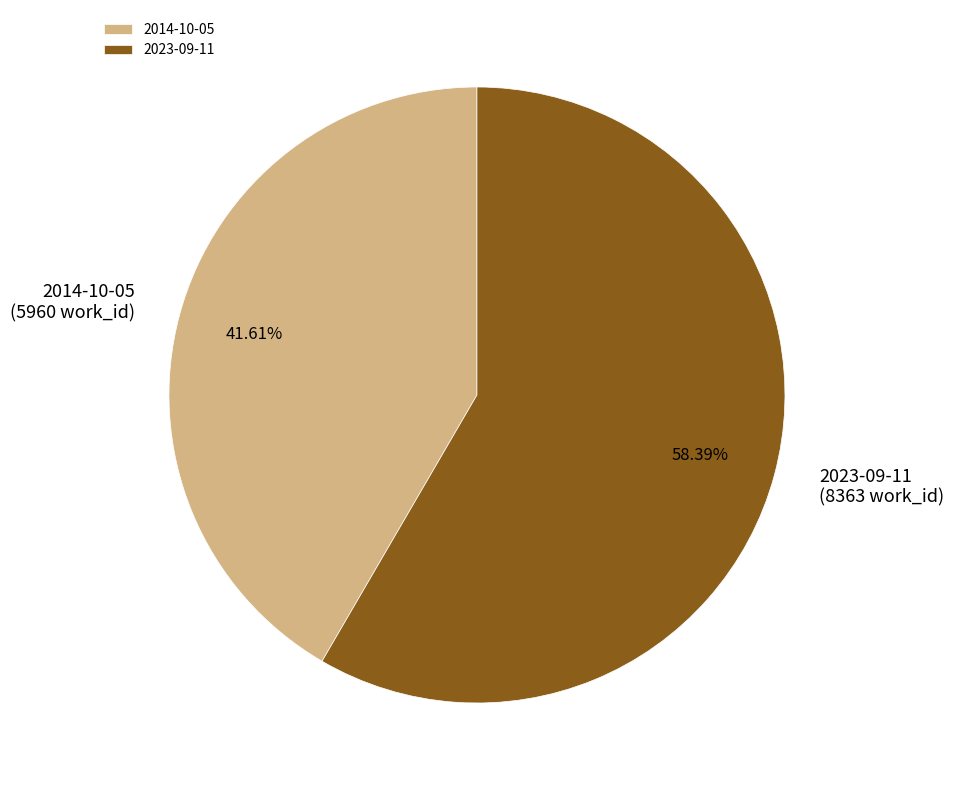

To the nearest percent, what is the difference between the 2023-09-11 and 2014-10-05 slice percentages?

17%